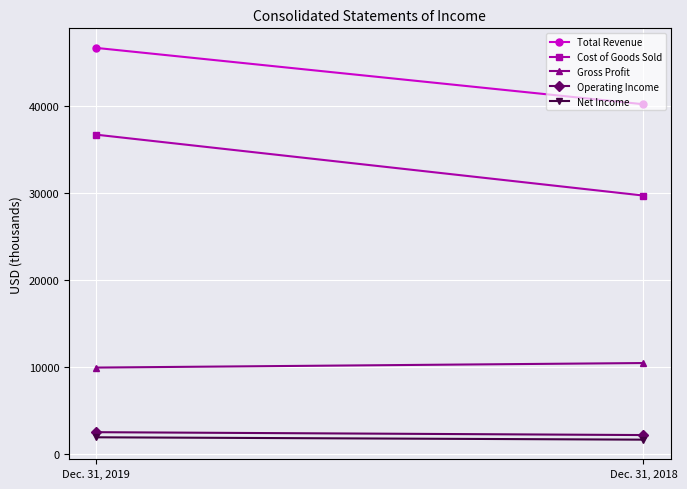

Reading left to right, extract all data points from this chart.

Total Revenue: 46691	40220
Cost of Goods Sold: 36722	29730
Gross Profit: 9969	10490
Operating Income: 2546	2216
Net Income: 1959	1687